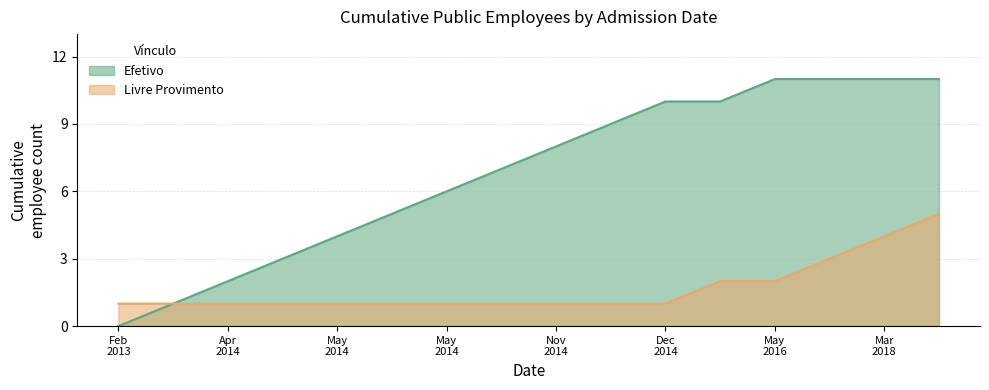

How many values in Efetivo are above zero?

15